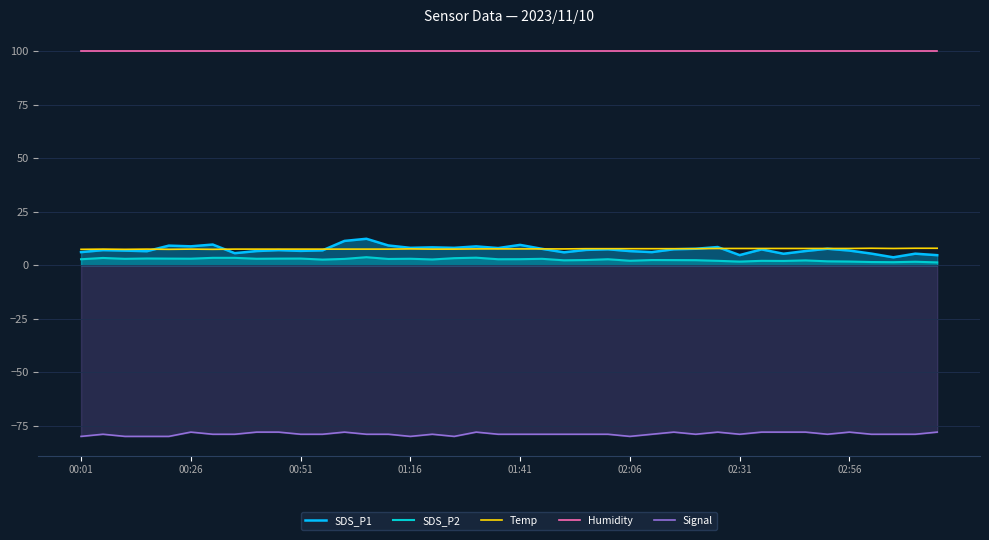

What is the average value of the Temp series?

7.6